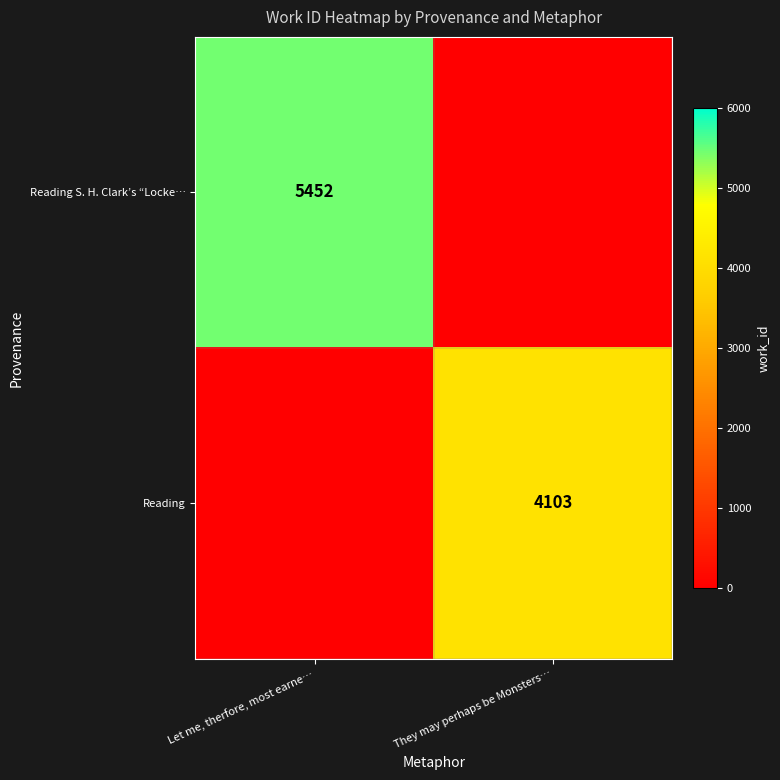

The value of Reading at They may perhaps be Monsters… is 5515. True or false?

False